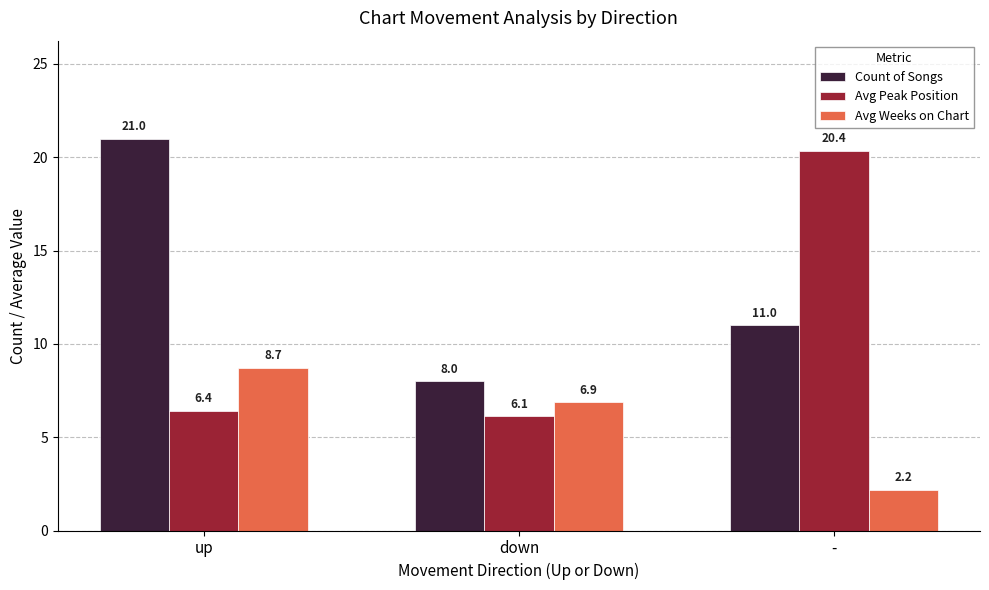

Which series has the largest total across all categories?

Count of Songs